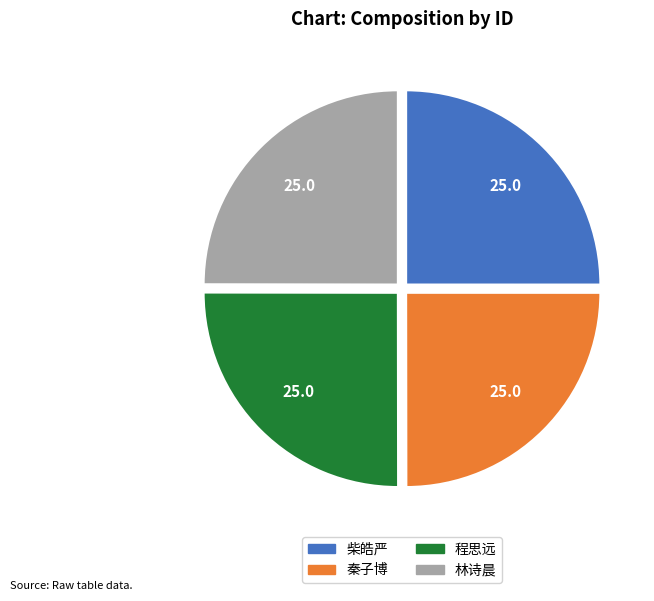

Is it true that 柴皓严 is 25% of the pie?

True